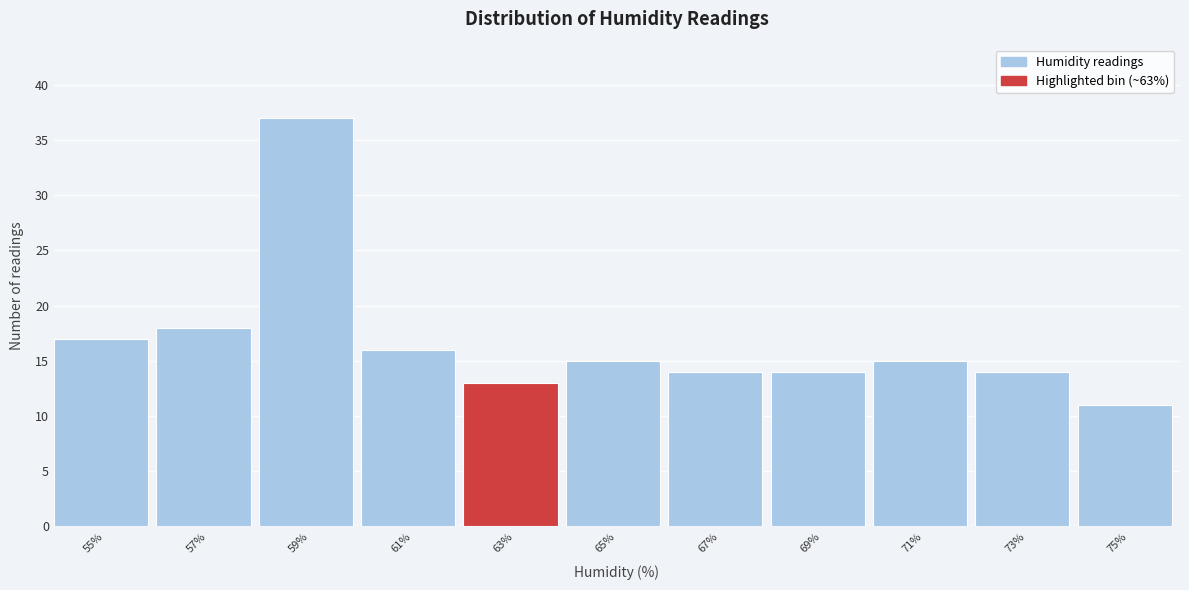

Reading left to right, transcribe this chart: for each bar, give the range it covers on the x-axis and its height. The values are not printed on the chart, so give them approximately, as read against the axis.

54 to 56: 17
56 to 58: 18
58 to 60: 37
60 to 62: 16
62 to 64: 13
64 to 66: 15
66 to 68: 14
68 to 70: 14
70 to 72: 15
72 to 74: 14
74 to 76: 11